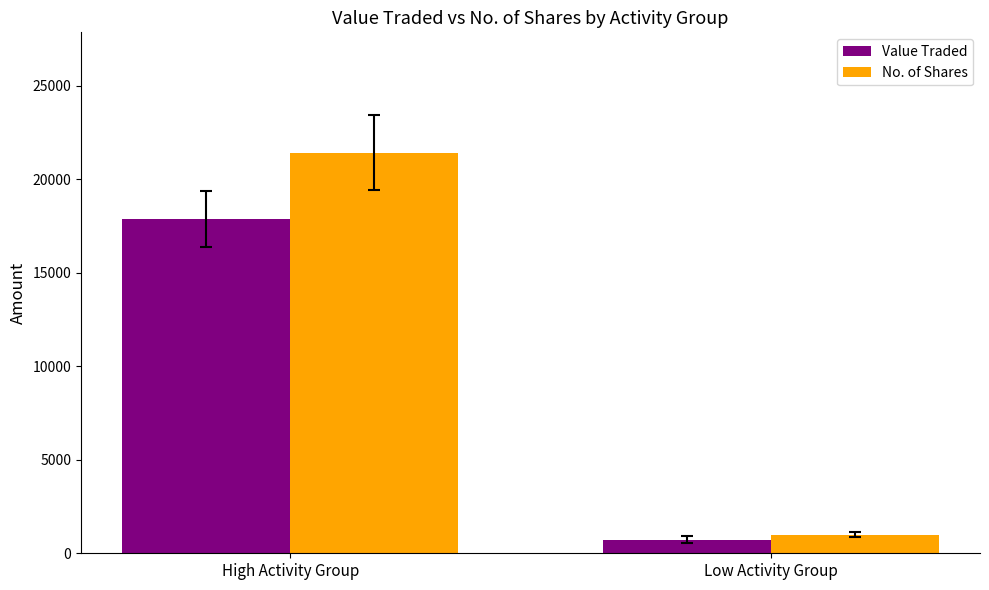

How many values in the Value Traded series are below 17860?

1